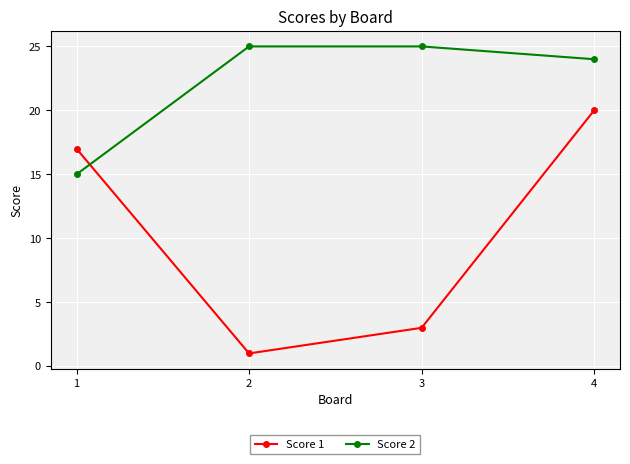

The Score 2 series shows 41 at 4. True or false?

False